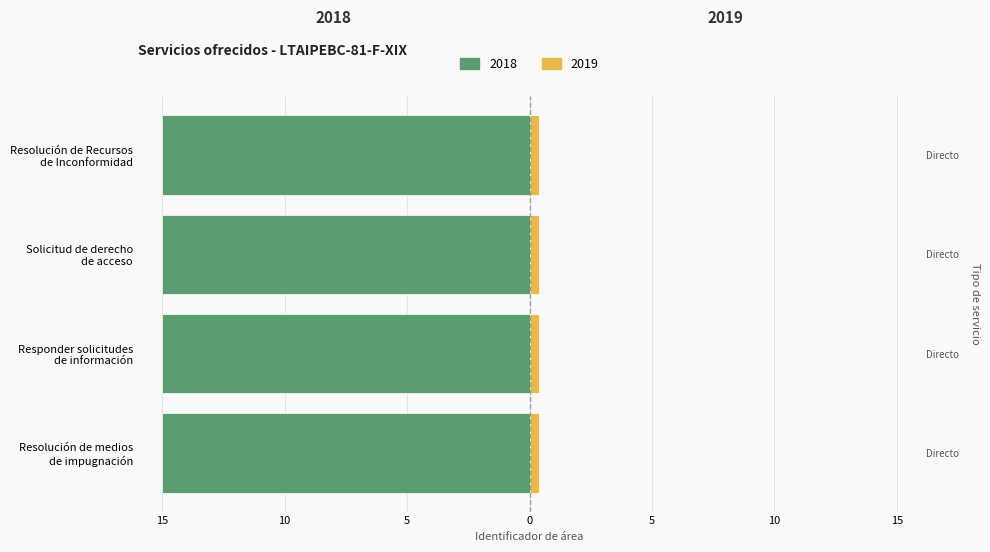

Which has a higher value, Resolución de medios
de impugnación or Resolución de Recursos
de Inconformidad?

Resolución de Recursos
de Inconformidad